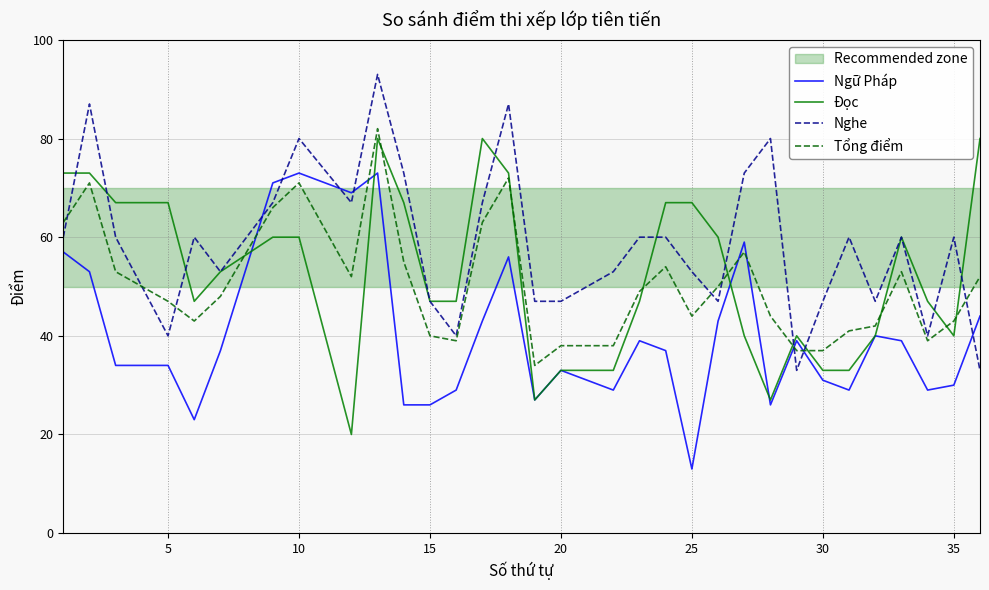

The Nghe series shows 21 at 15. True or false?

False